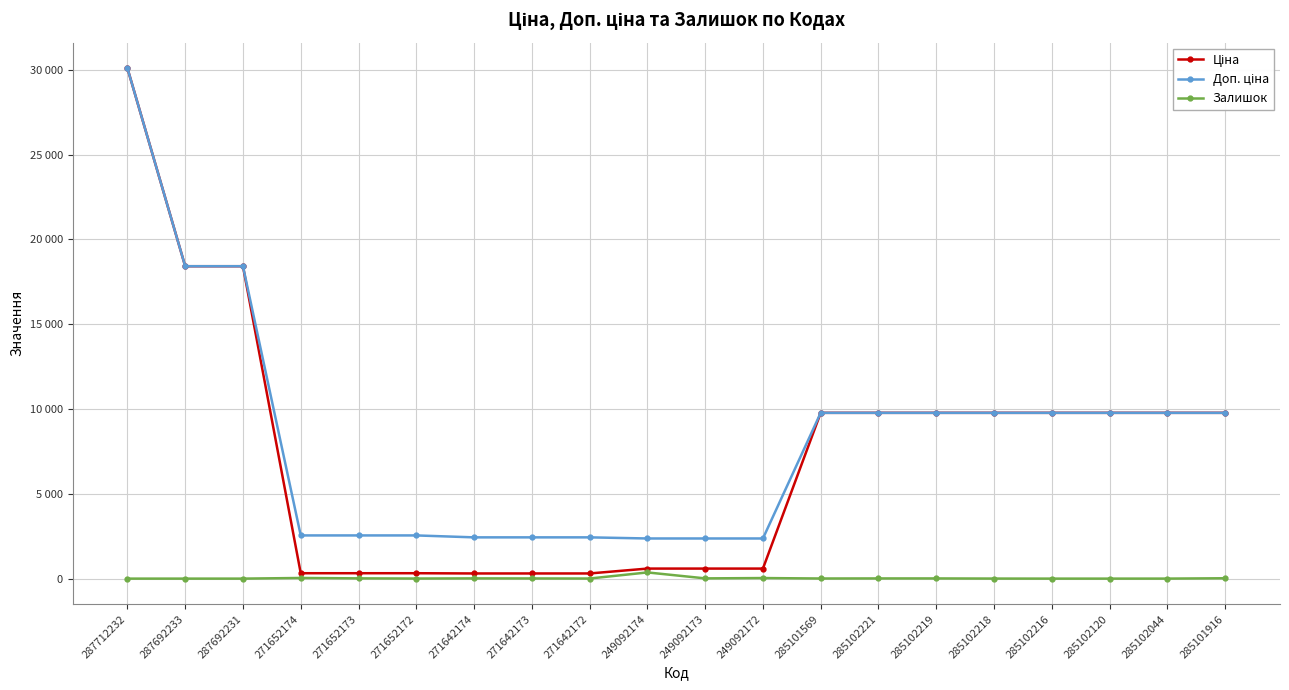

Is the value of Доп. ціна at 271642172 greater than the value of Залишок at 285102221?

Yes